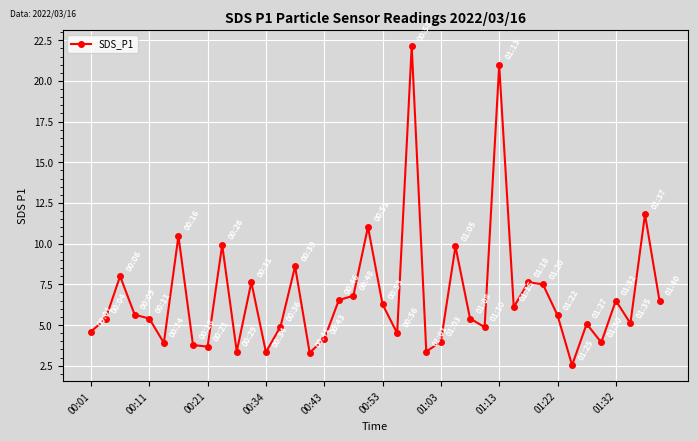

Does the chart have visible grid lines?

Yes